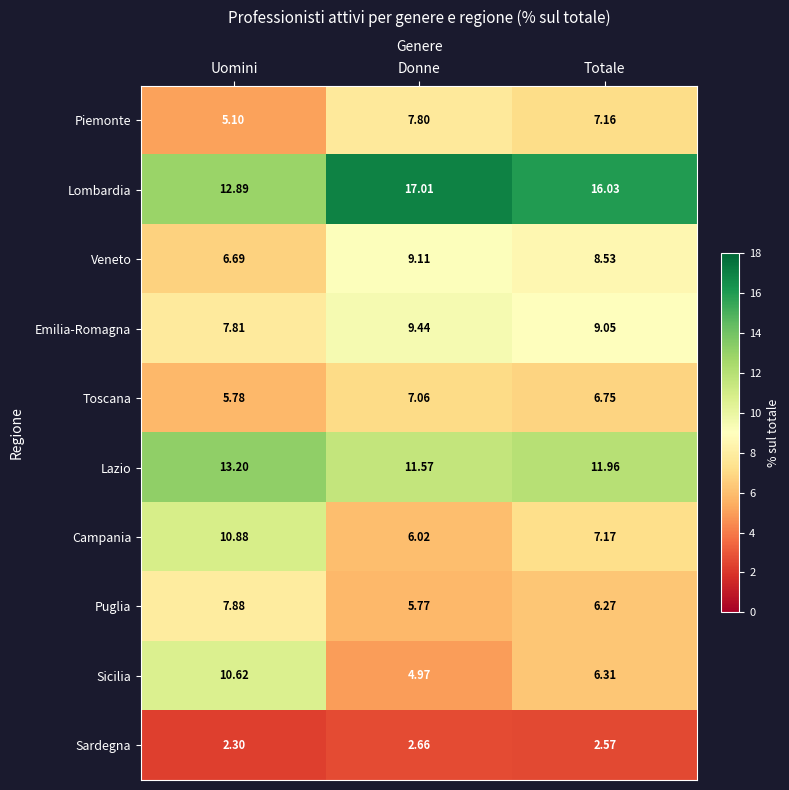

At which label is Lombardia closest to 14?

Uomini